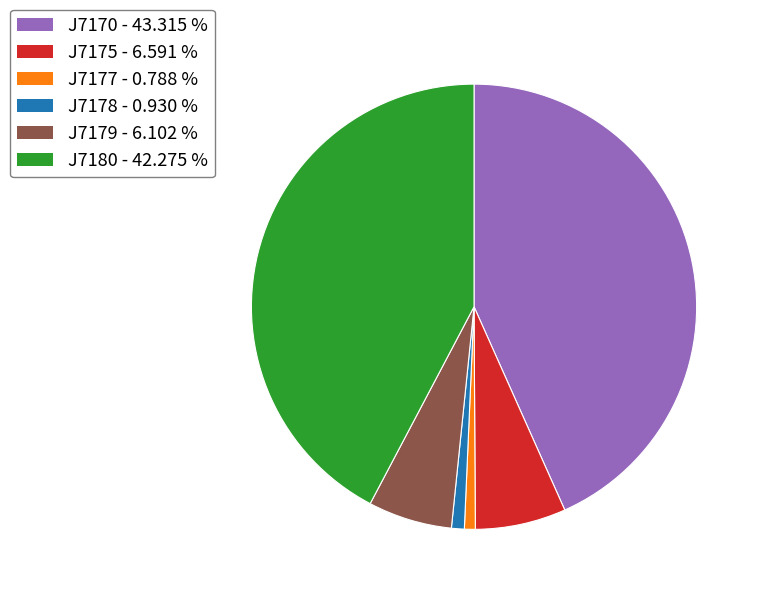

What is the ratio of the value at J7179 - 6.102 % to the value at J7178 - 0.930 %?

6.6